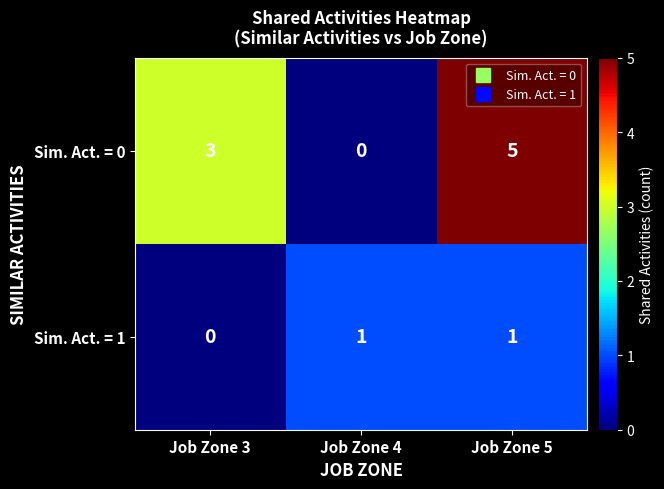

True or false: Sim. Act. = 1 has a value of 2 at Job Zone 5.

False